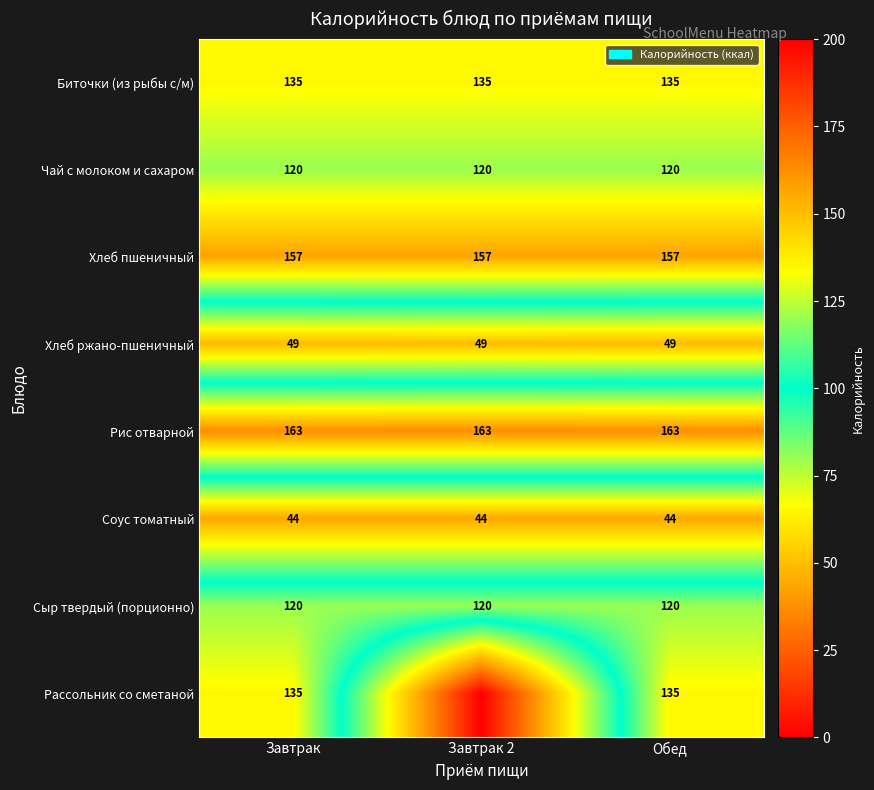

Is the value of Рис отварной at Завтрак greater than the value of Чай с молоком и сахаром at Завтрак?

Yes